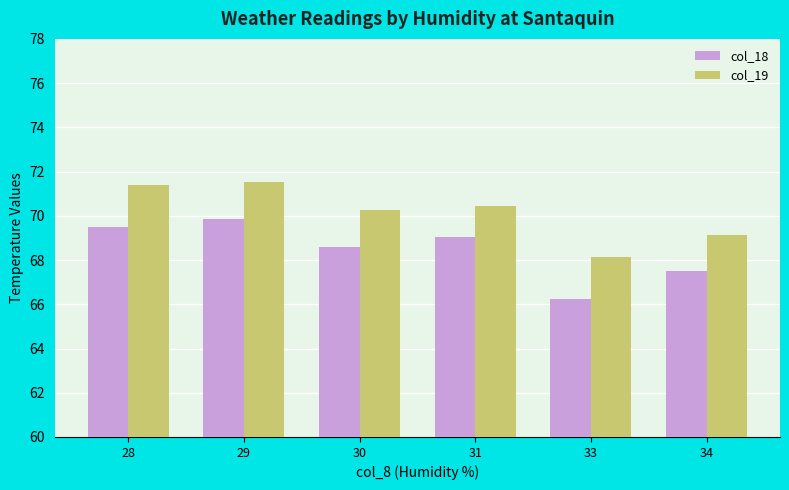

What is the difference between the col_18 values at 34 and 31?

1.5